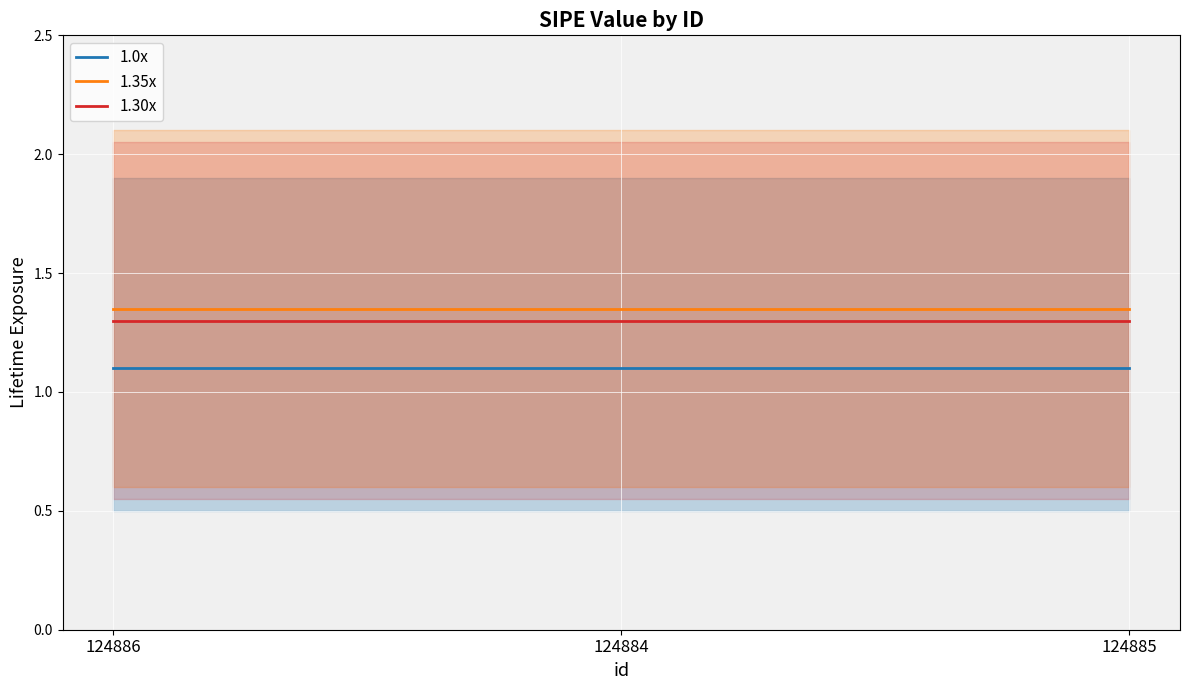

Where is 1.0x nearest to the value 1?

124886